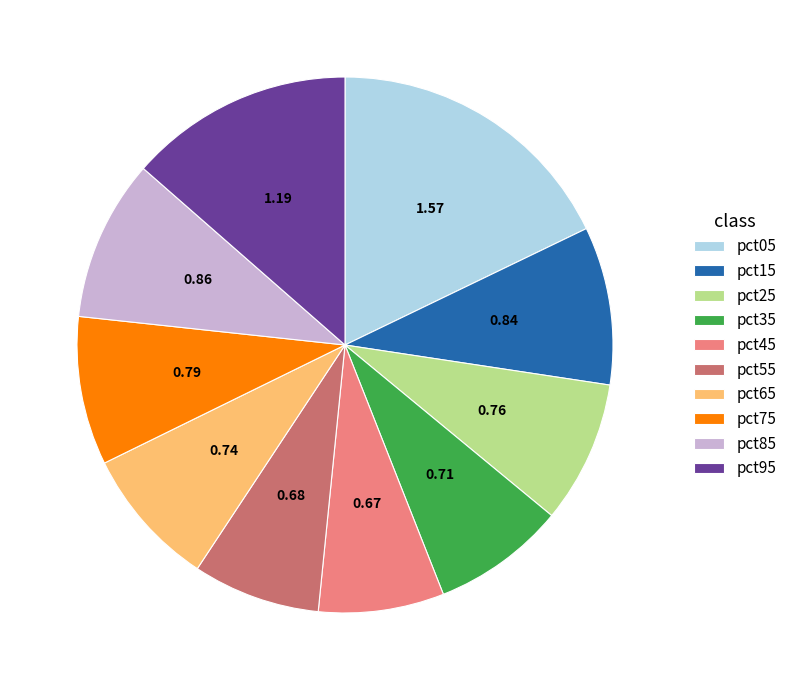

Is it true that pct75 is 1% of the pie?

False